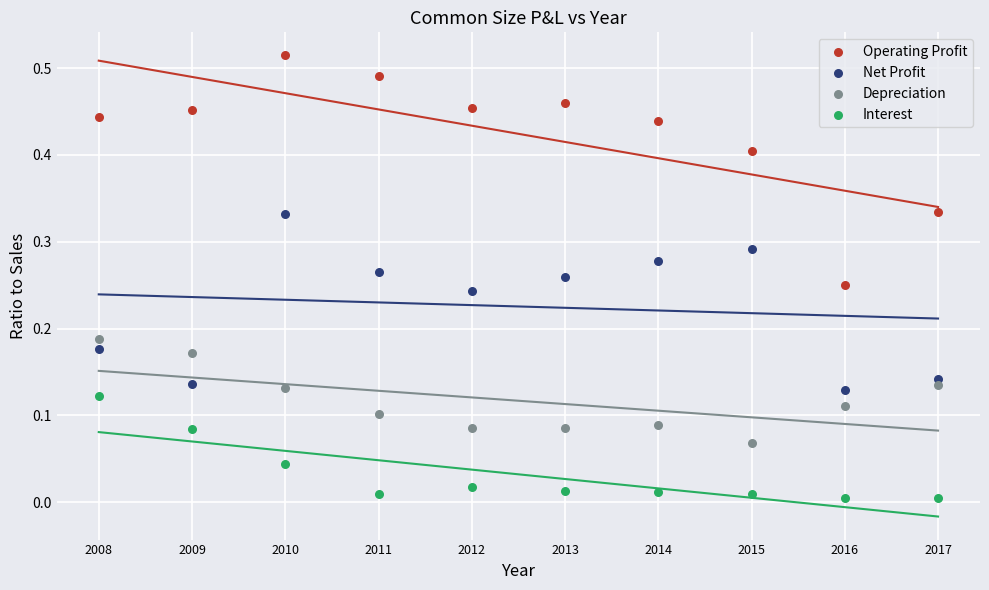

Which series has the widest spread of Y values?

Operating Profit